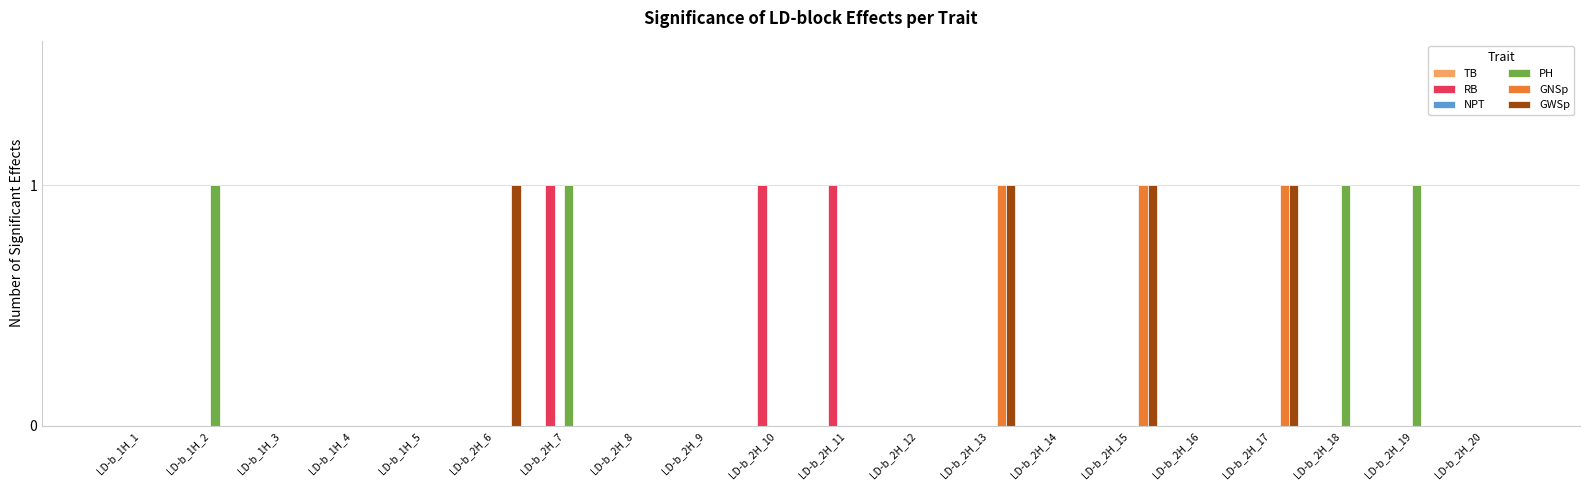

What is the sum of all RB values?

3